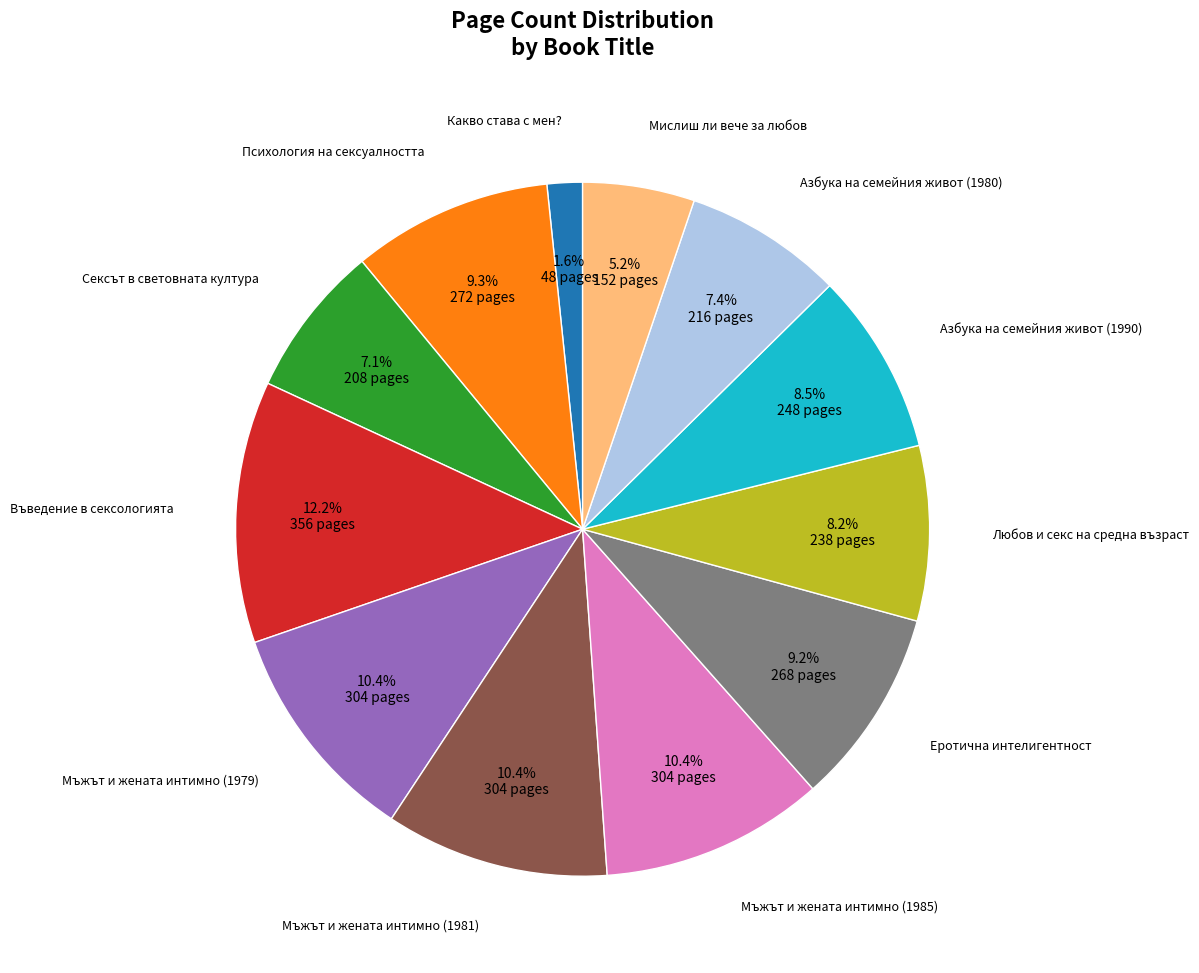

What is the smallest slice in the pie chart?

Какво става с мен?